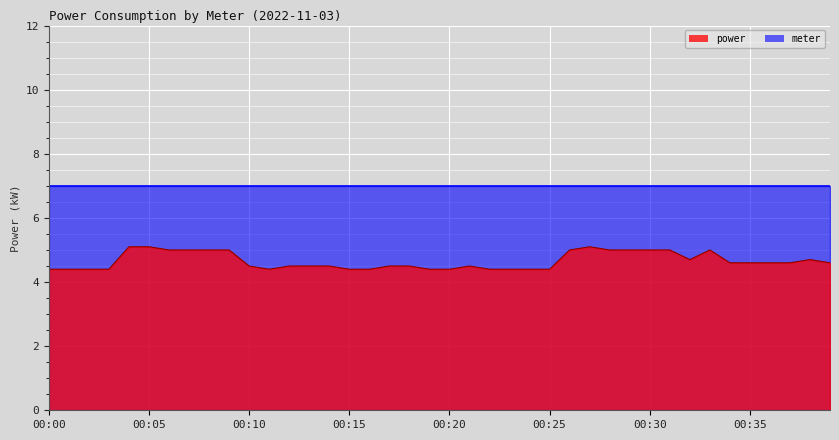

The chart shows a value of 7.0 at 00:27. True or false?

False